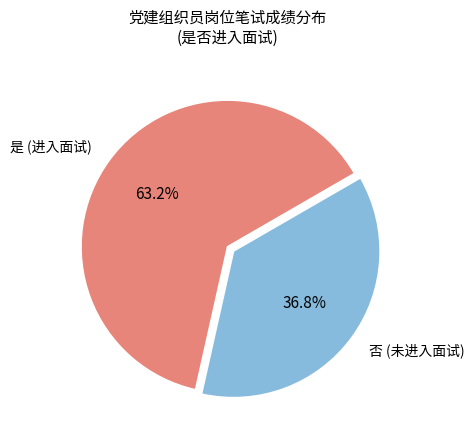

Combined, what portion of the pie is 是 (进入面试) and 否 (未进入面试)?

100.0%